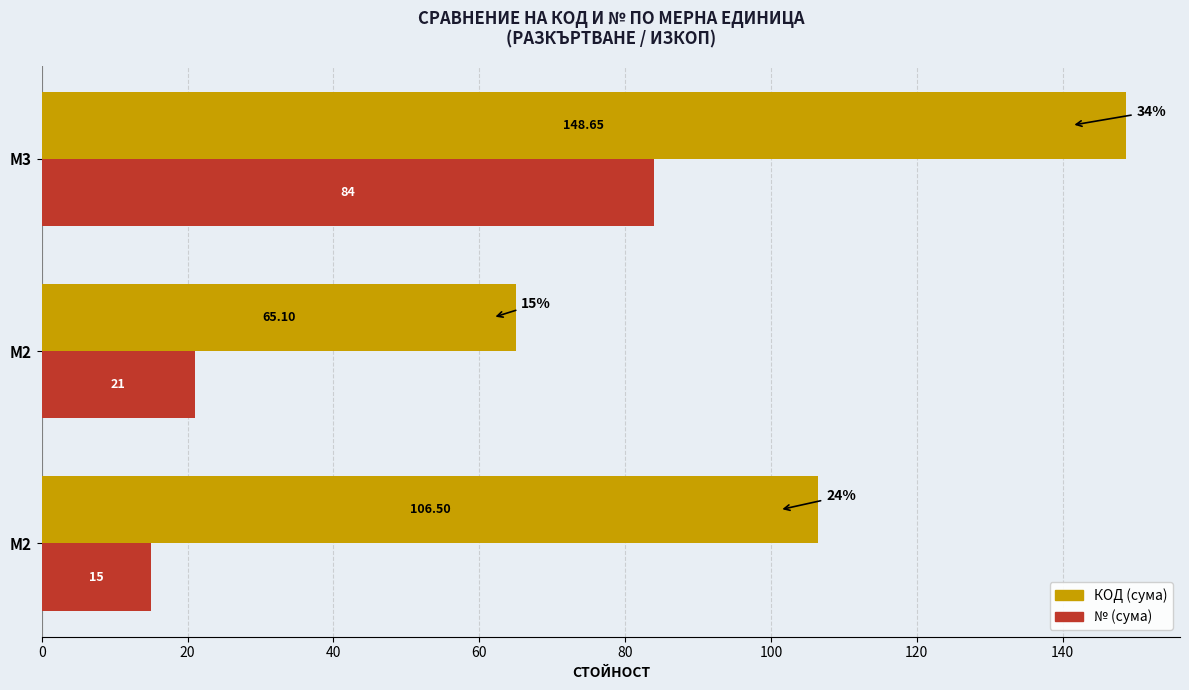

What is the sum of all № (сума) values?

120.0